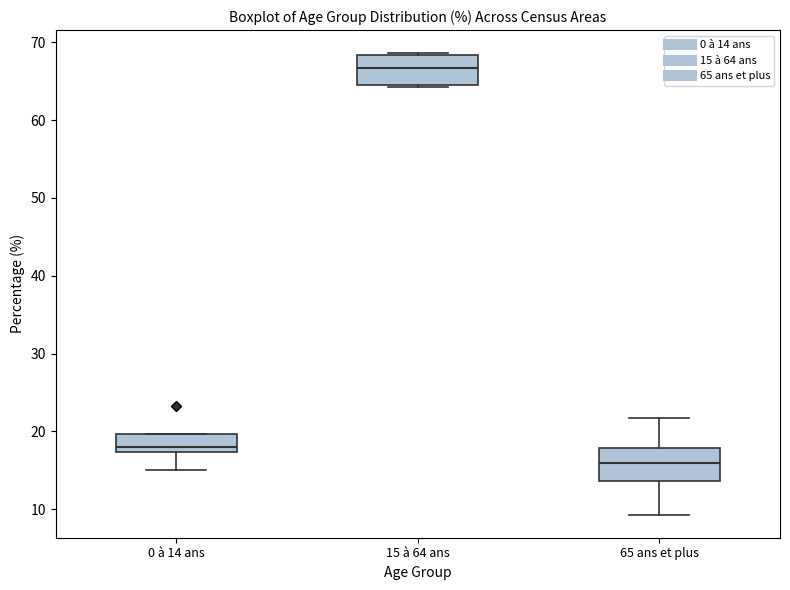

Reading left to right, read every box against the y-axis: the position of its median line, the range the box covers, and the ends of its whiskers. The values are not printed on the chart, so give them approximately, as read against the axis.

0 à 14 ans: median 18, box 17 to 20, whiskers 15 to 20
15 à 64 ans: median 67, box 65 to 68, whiskers 64 to 69
65 ans et plus: median 16, box 14 to 18, whiskers 9 to 22